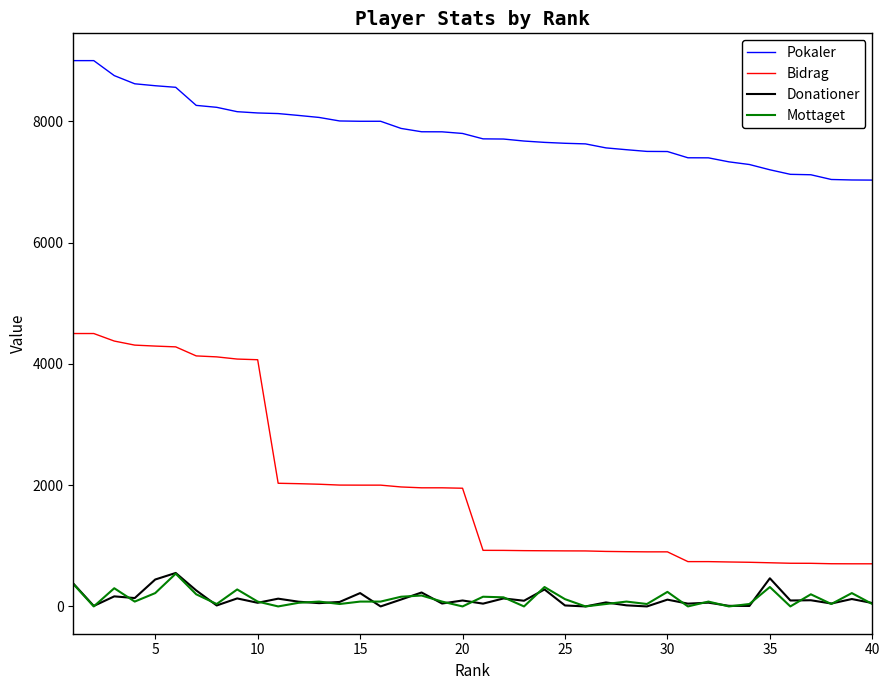

How many lines are shown in the chart?

4